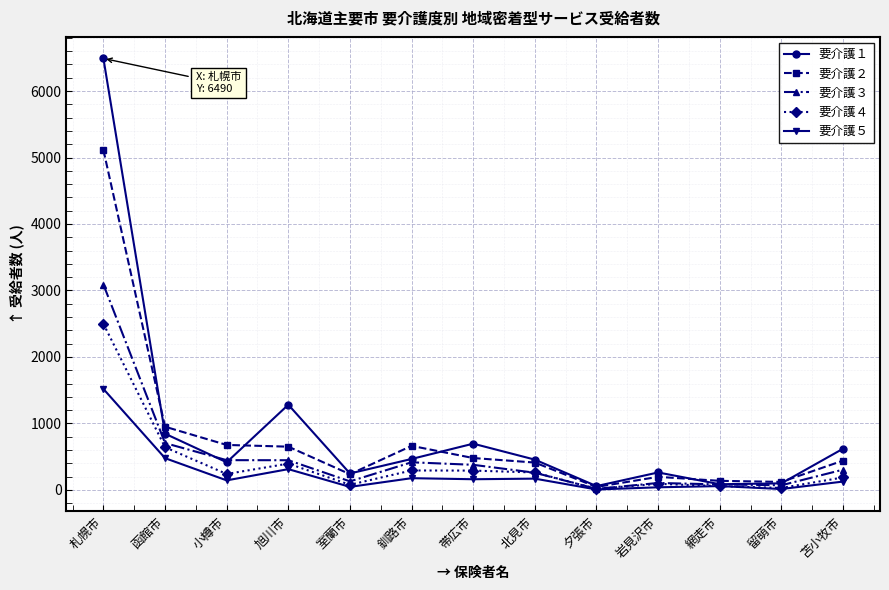

True or false: 要介護５ has a value of 313 at 旭川市.

True